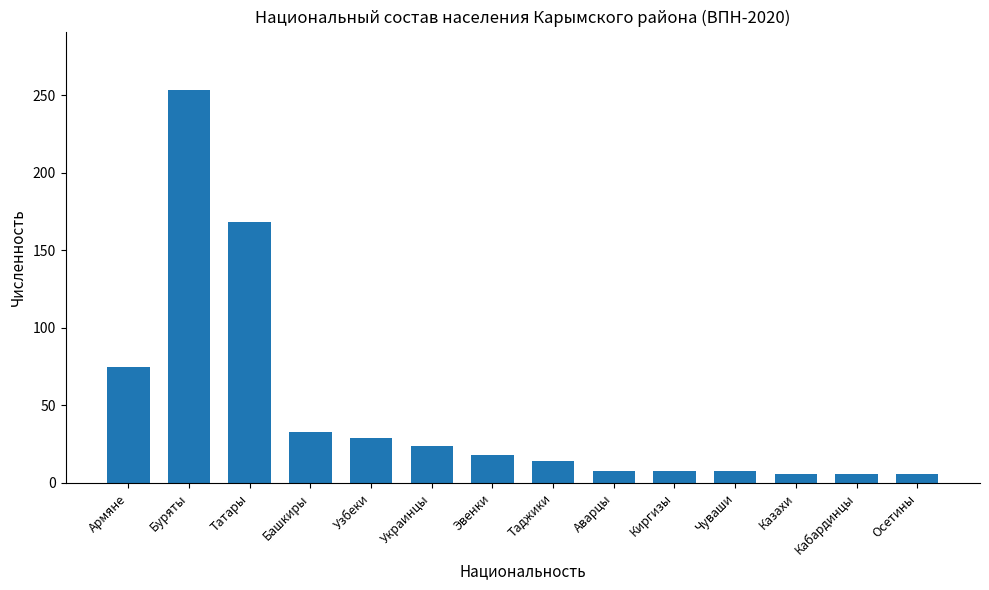

What is the value of the 5th bar from the left?

29